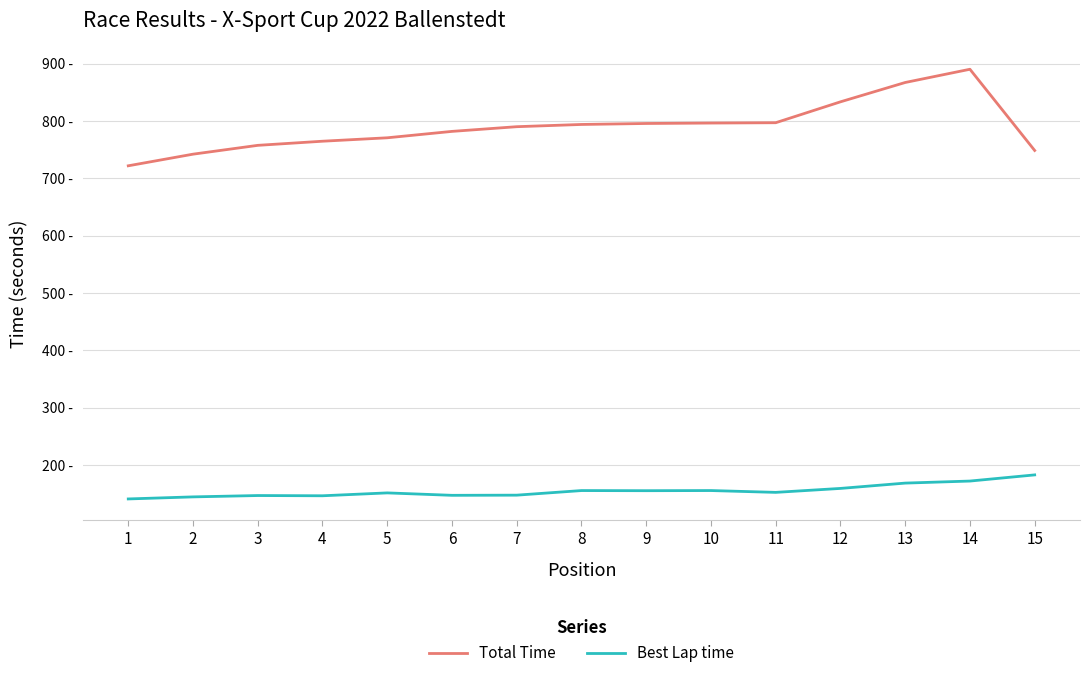

At which label does Best Lap time first exceed 152?

8